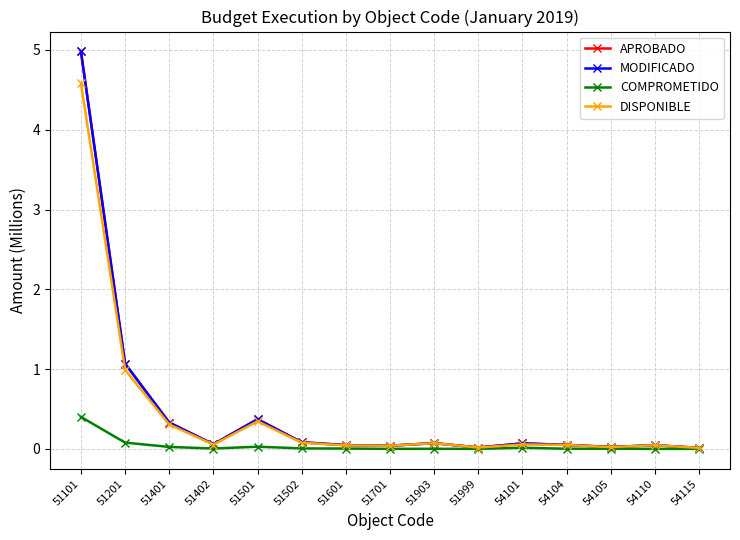

At which category is the sum across all series the highest?

51101